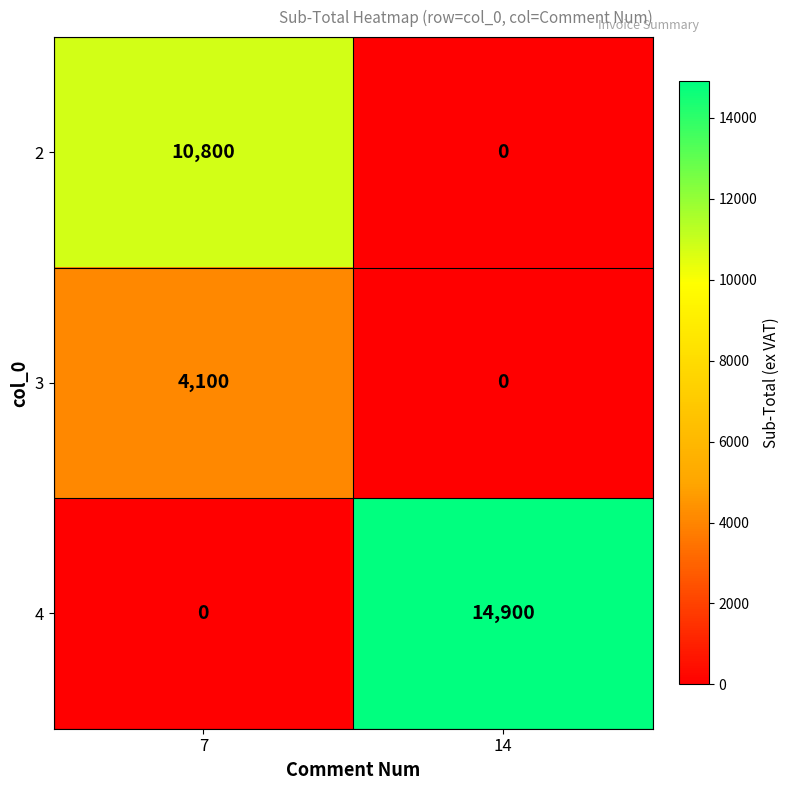

What is the sum of all 3 values?

4100